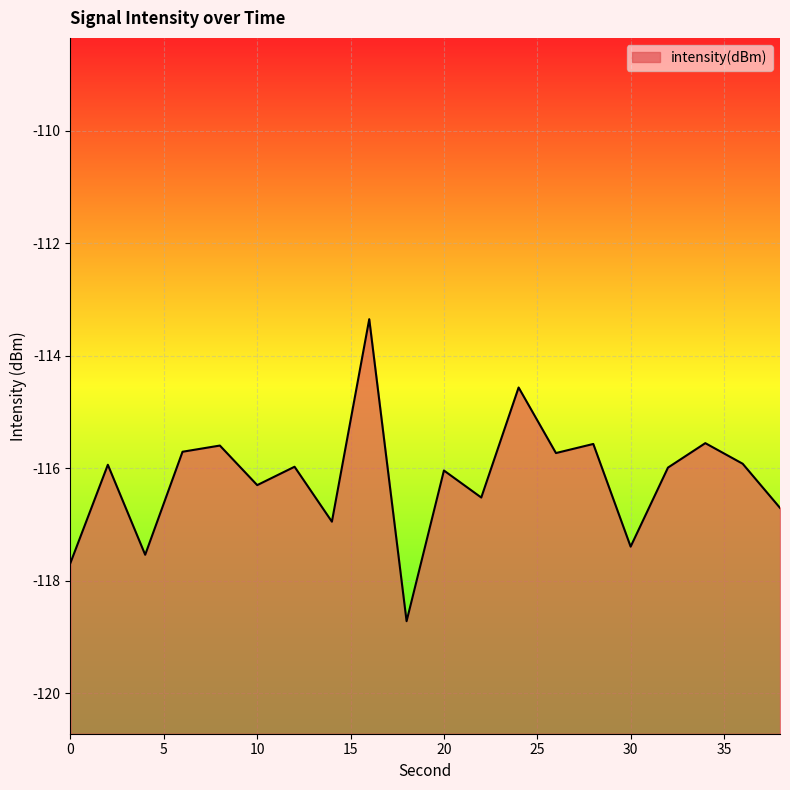

Where does the data first go above -115?

16